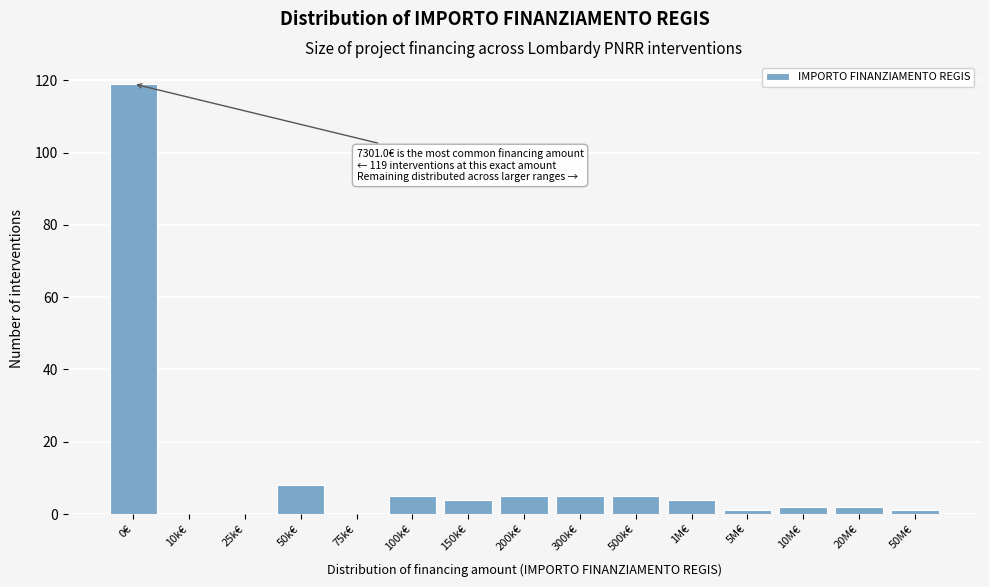

Reading right to left, list all the values displayed in this chart.

50M€=1	20M€=2	10M€=2	5M€=1	1M€=4	500k€=5	300k€=5	200k€=5	150k€=4	100k€=5	75k€=0	50k€=8	25k€=0	10k€=0	0€=119